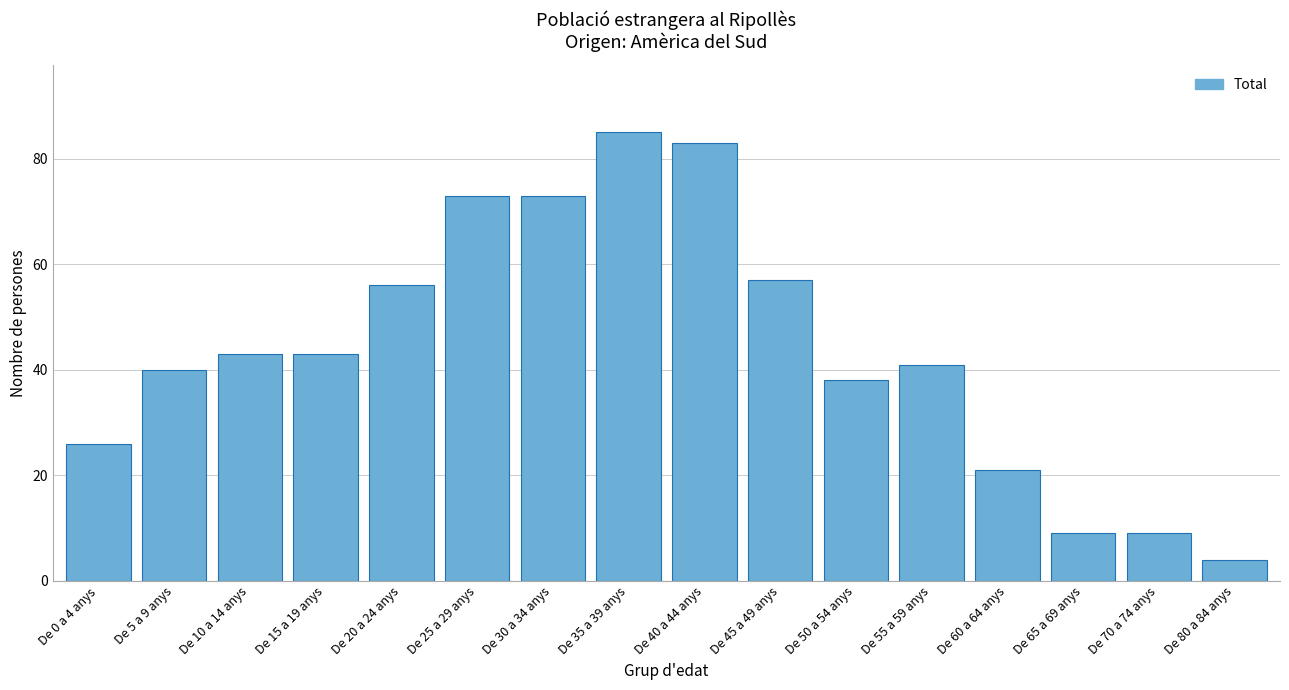

Reading right to left, list all the values displayed in this chart.

De 80 a 84 anys=4	De 70 a 74 anys=9	De 65 a 69 anys=9	De 60 a 64 anys=21	De 55 a 59 anys=41	De 50 a 54 anys=38	De 45 a 49 anys=57	De 40 a 44 anys=83	De 35 a 39 anys=85	De 30 a 34 anys=73	De 25 a 29 anys=73	De 20 a 24 anys=56	De 15 a 19 anys=43	De 10 a 14 anys=43	De 5 a 9 anys=40	De 0 a 4 anys=26